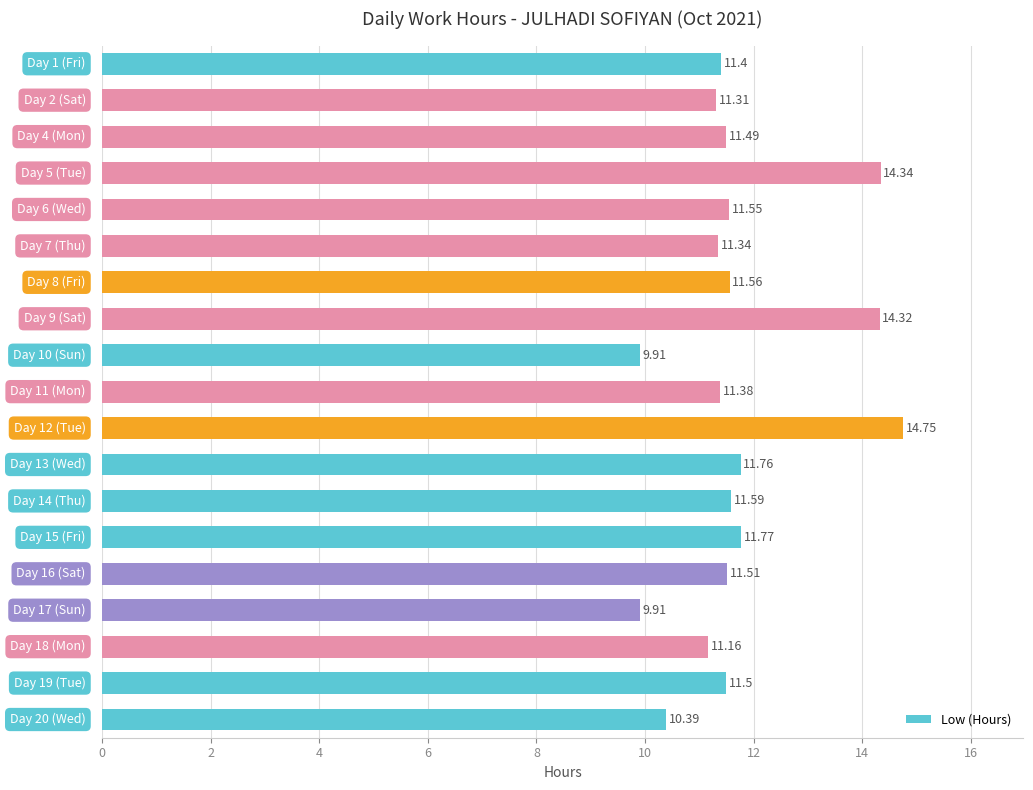

What is the average value?

11.7